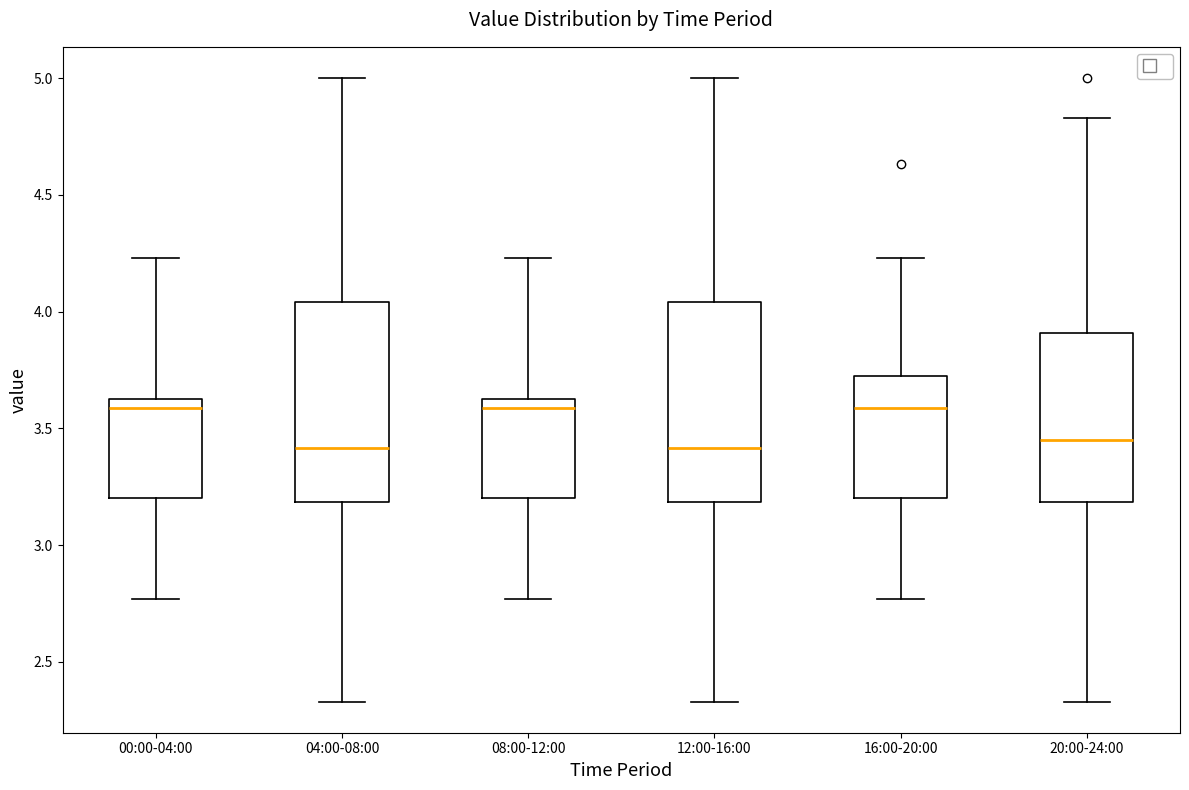

Reading left to right, transcribe this box plot: for each box, give where its median line is, the range the box spans, and where its two whiskers end, as read against the y-axis. The values are not printed on the chart, so give them approximately, as read against the axis.

00:00-04:00: median 3.60, box 3.20 to 3.65, whiskers 2.75 to 4.25
04:00-08:00: median 3.40, box 3.20 to 4.05, whiskers 2.35 to 5.00
08:00-12:00: median 3.60, box 3.20 to 3.65, whiskers 2.75 to 4.25
12:00-16:00: median 3.40, box 3.20 to 4.05, whiskers 2.35 to 5.00
16:00-20:00: median 3.60, box 3.20 to 3.75, whiskers 2.75 to 4.25
20:00-24:00: median 3.45, box 3.20 to 3.90, whiskers 2.35 to 4.85